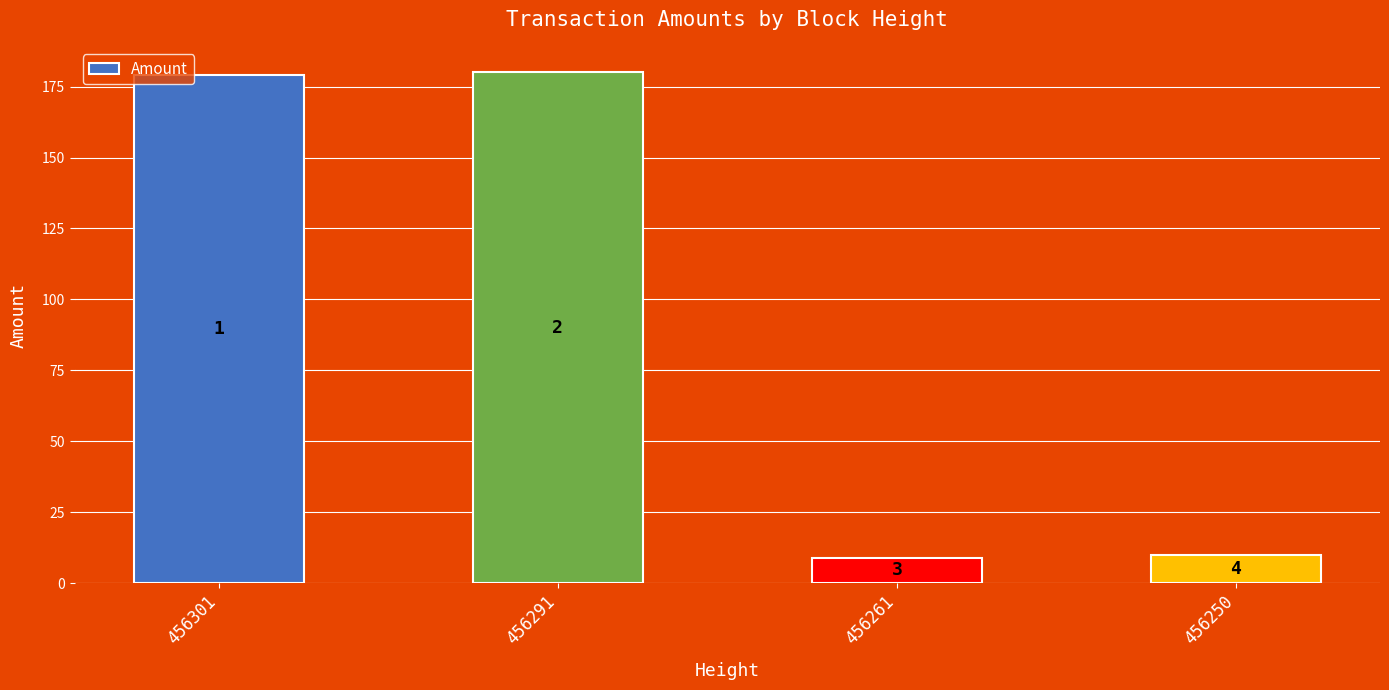

How many bars are there in total?

4